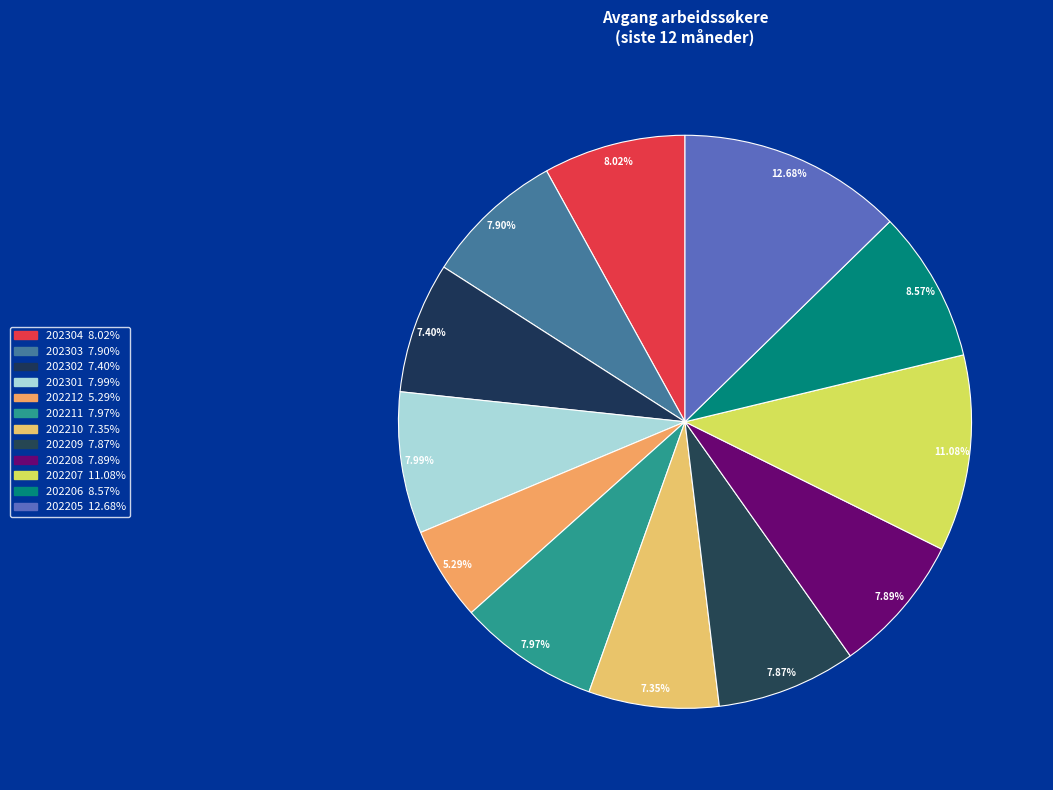

What percentage is the 202212 slice, to the nearest percent?

5%